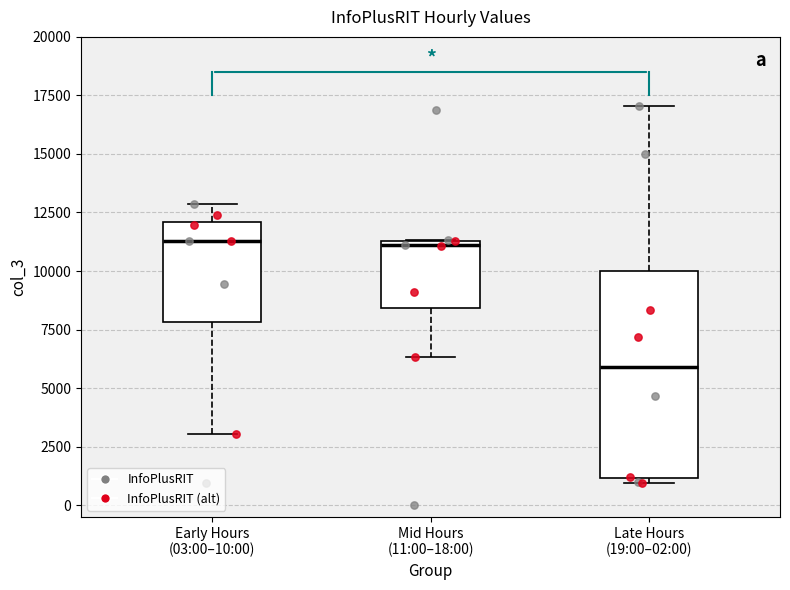

Comparing the boxes themselves (not the whiskers), which one is the tallest?

Late Hours (19:00–02:00)